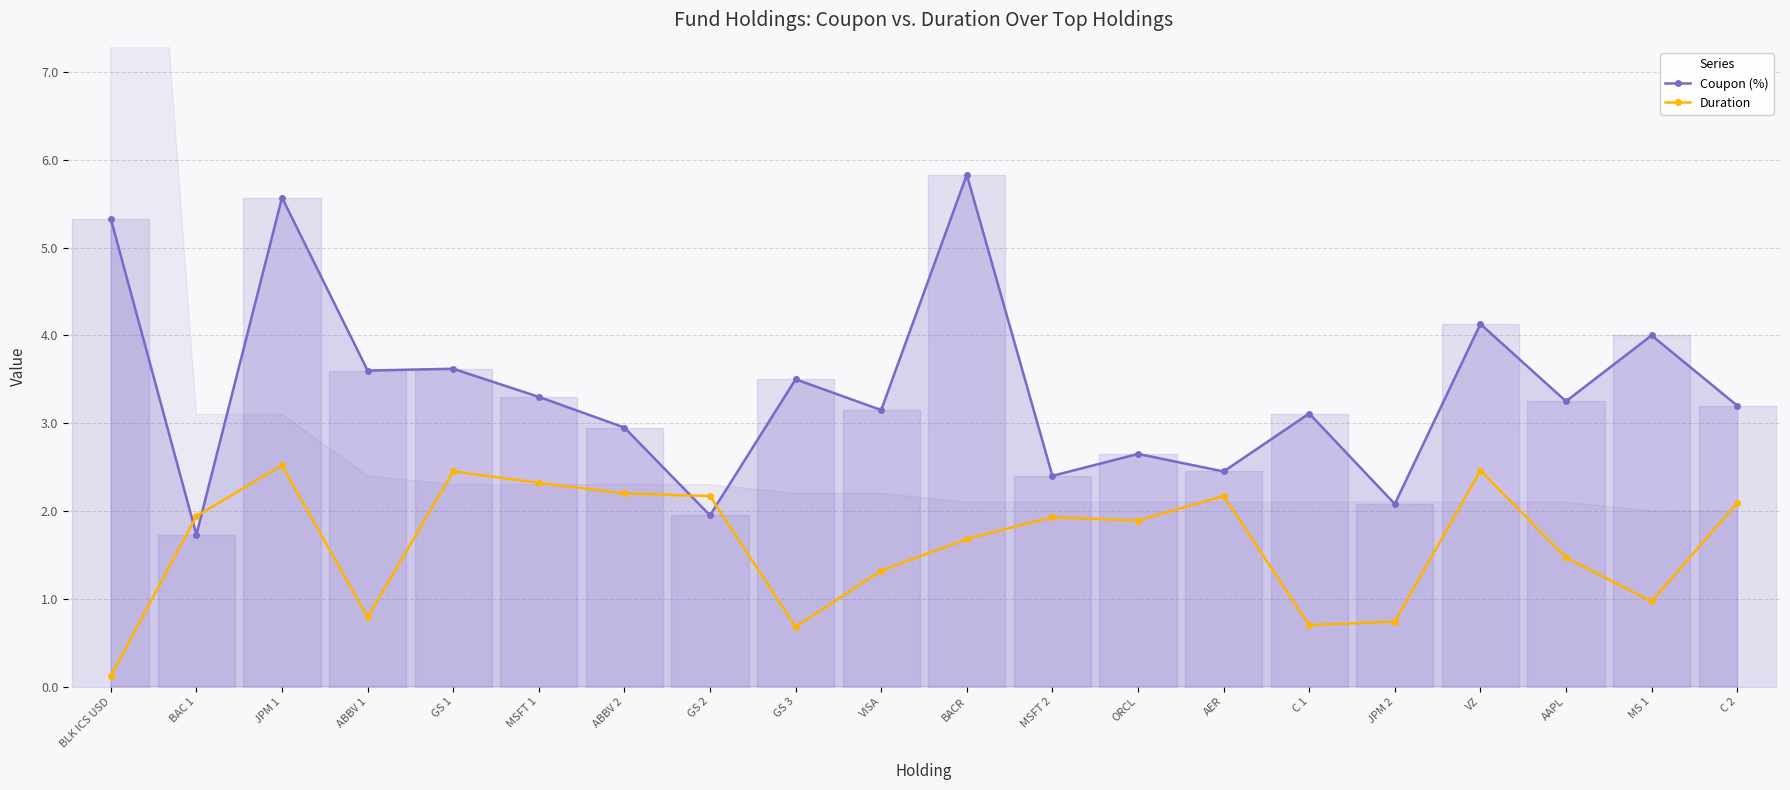

Rank the categories by Coupon (%) value from lowest to highest.

BAC 1, GS 2, JPM 2, MSFT 2, AER, ORCL, ABBV 2, C 1, VISA, C 2, AAPL, MSFT 1, GS 3, ABBV 1, GS 1, MS 1, VZ, BLK ICS USD, JPM 1, BACR